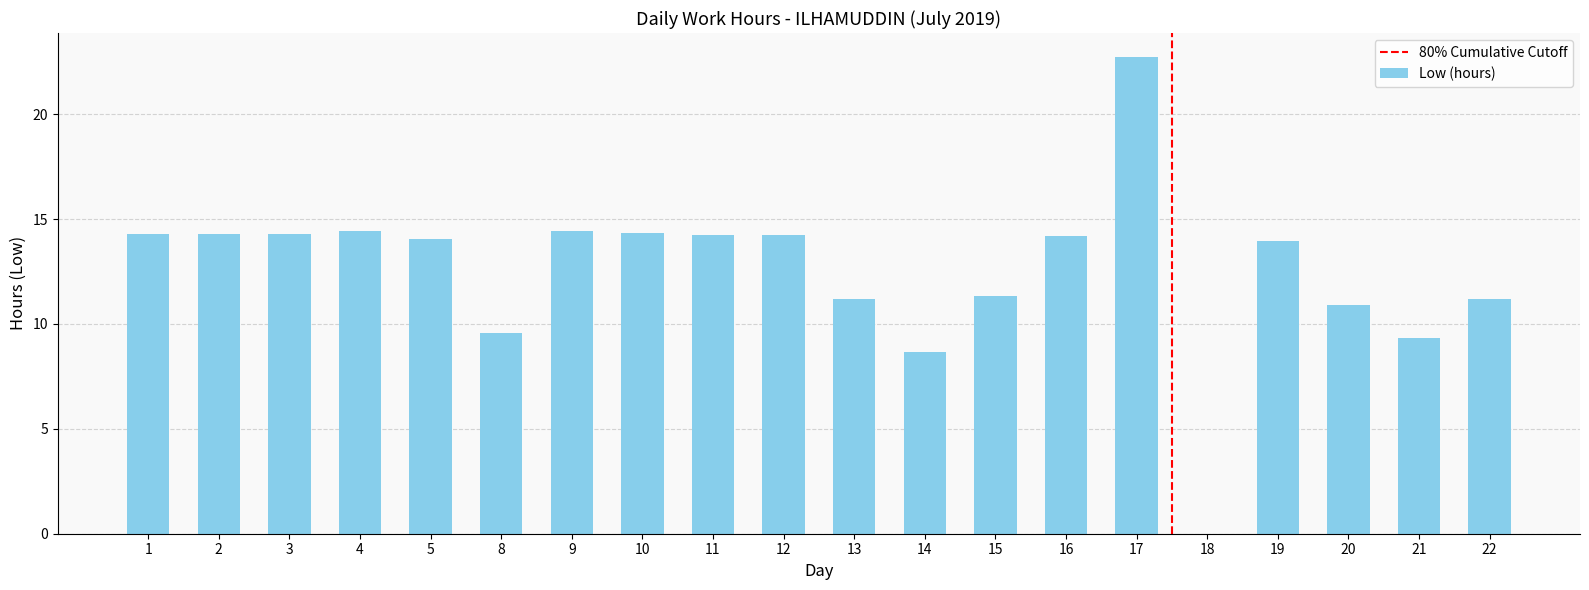

What is the sum of the values at 4 and 10?

28.8